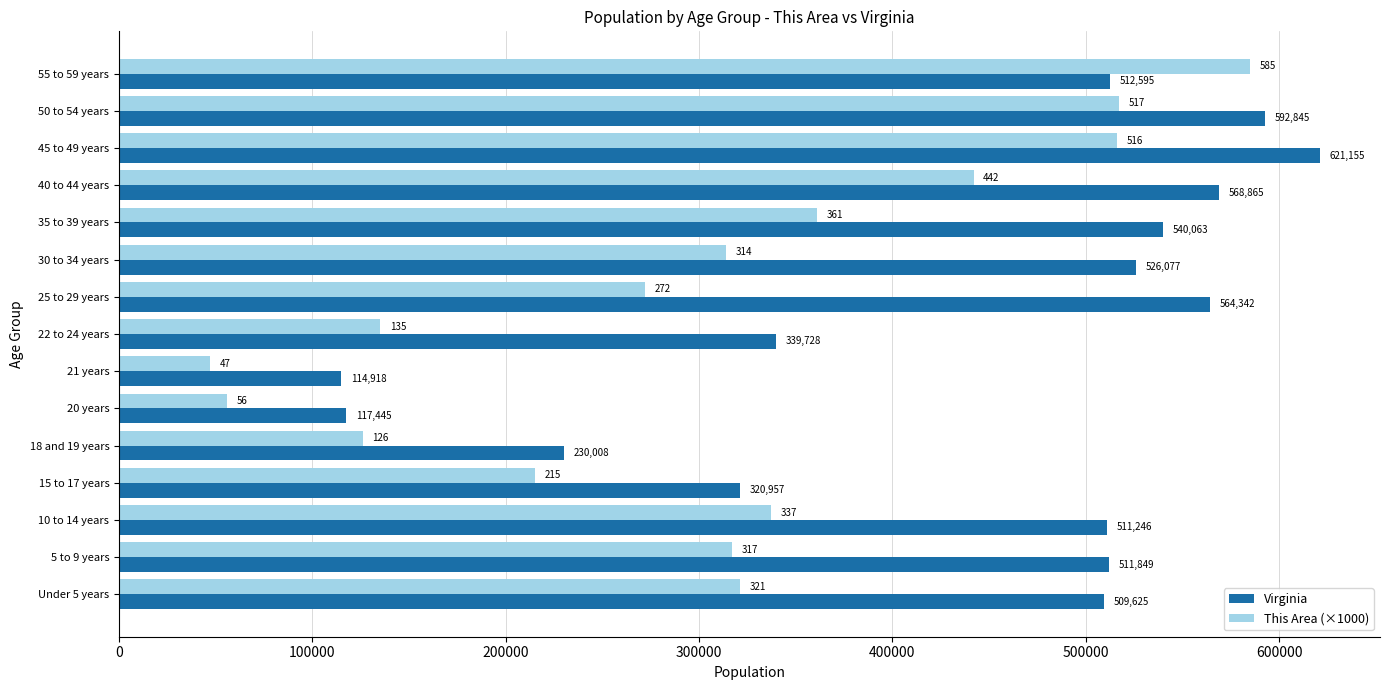

Which series has the largest total across all categories?

Virginia